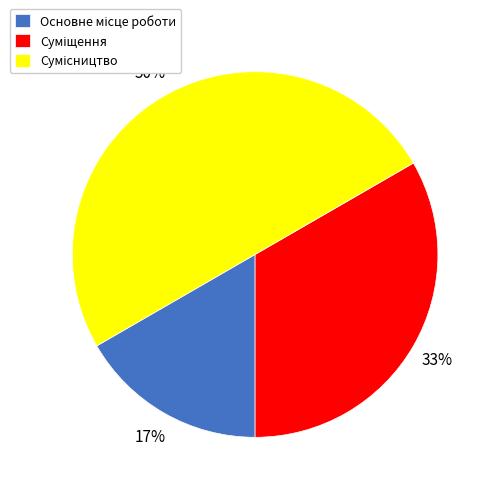

To the nearest percent, what is the difference between the largest and smallest slice percentages?

33%